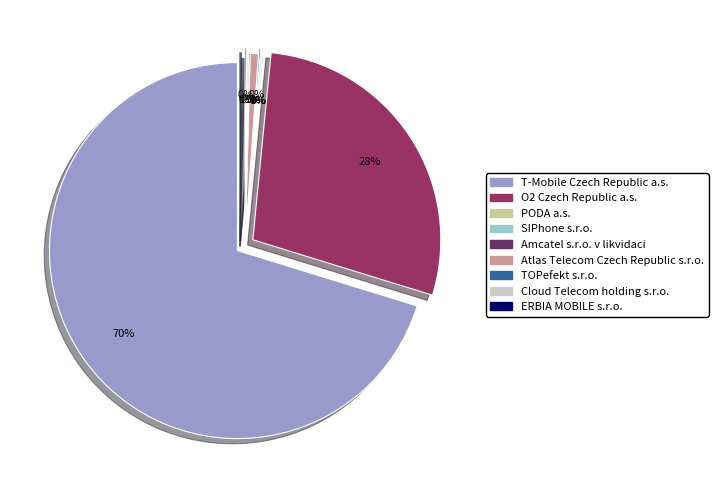

What is the ratio of the value at Atlas Telecom Czech Republic s.r.o. to the value at Amcatel s.r.o. v likvidaci?

5.0